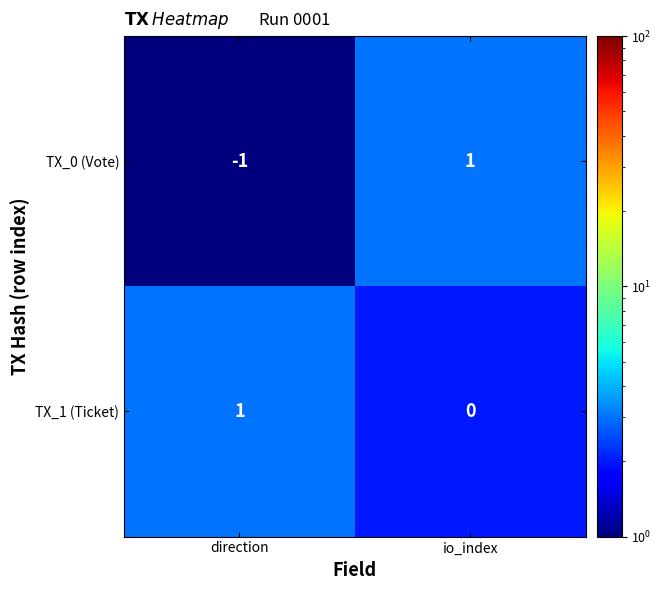

Reading left to right, what are all the values shown in this chart?

TX_0 (Vote): direction=-1	io_index=1
TX_1 (Ticket): direction=1	io_index=0